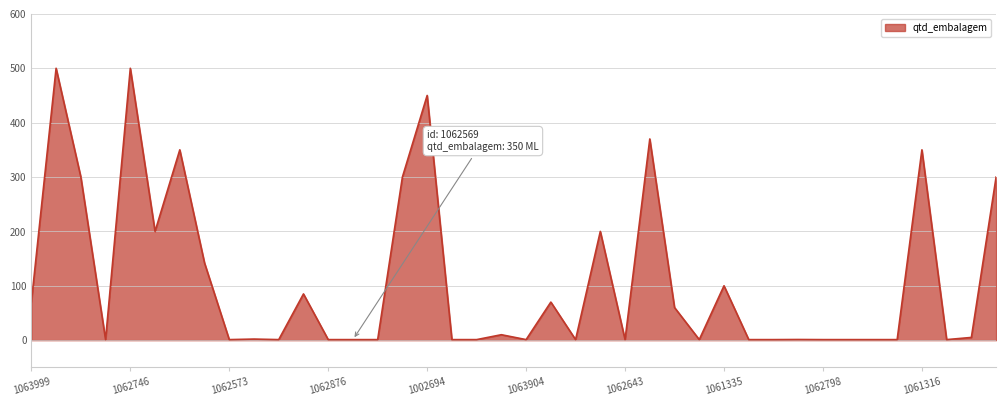

What is the maximum value shown in the chart?

500.0